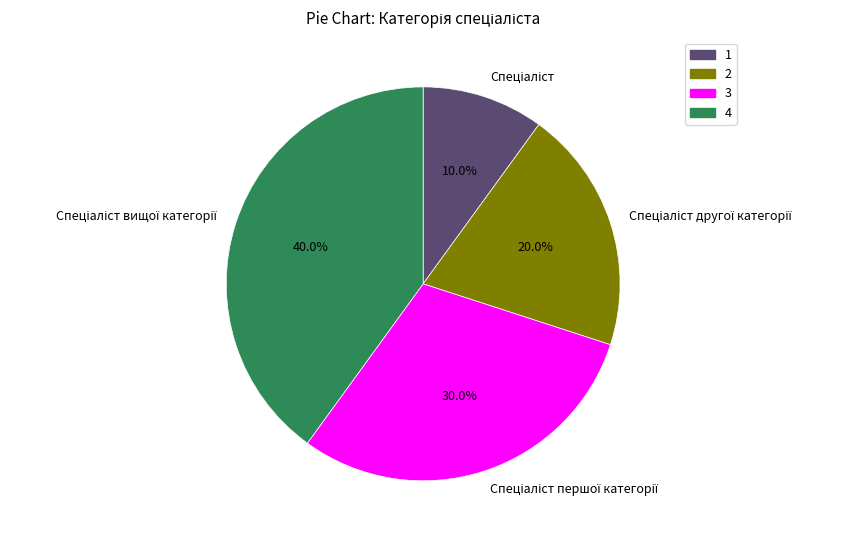

How many slices are in this pie chart?

4